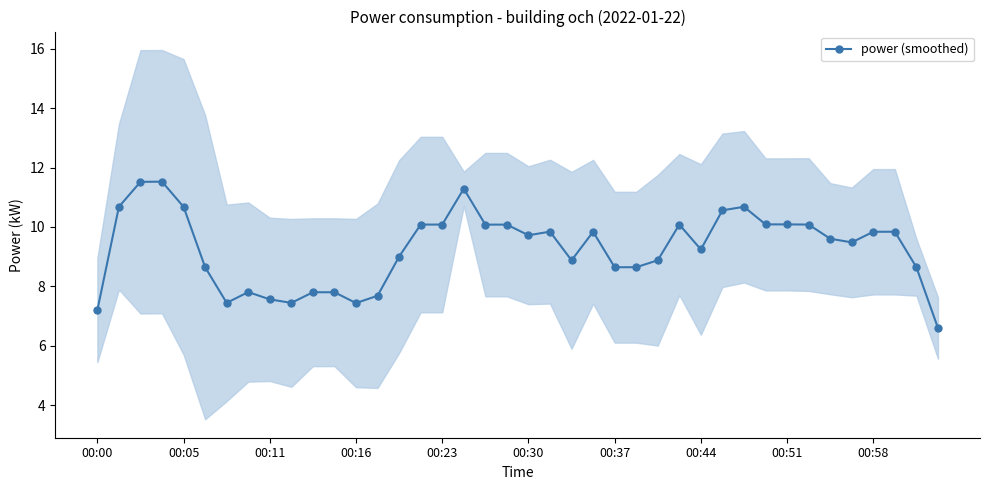

What is the sum of all values?

371.1